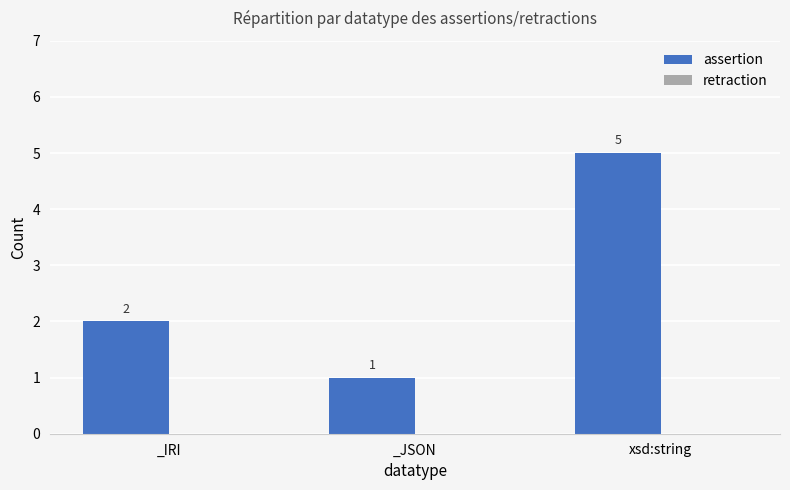

Rank the categories by value from highest to lowest.

xsd:string, _IRI, _JSON